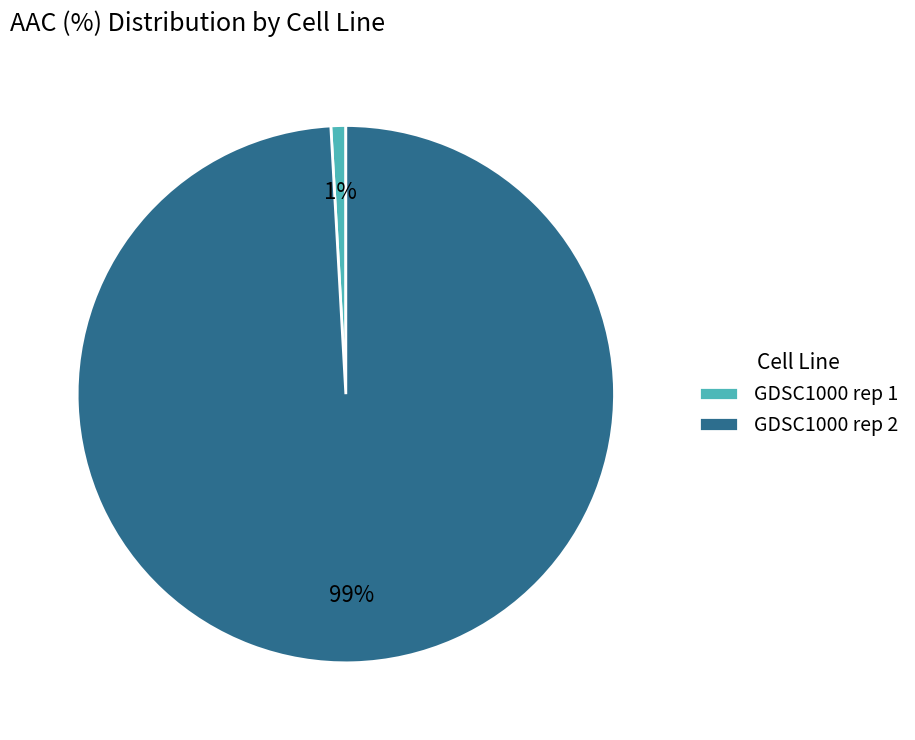

How many segments does this pie chart have?

2